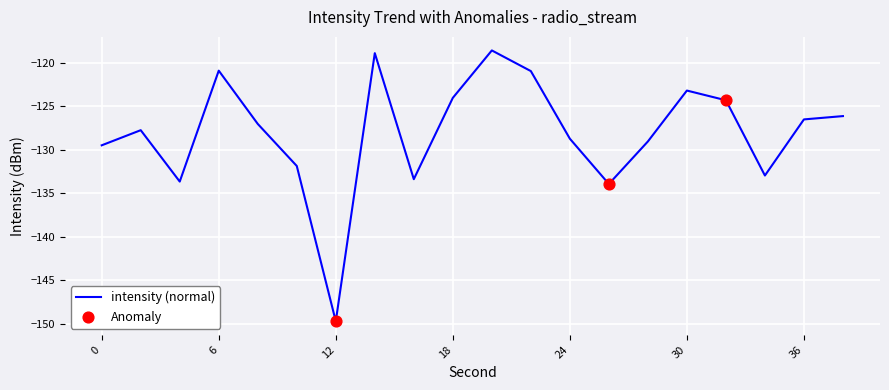

What is the greatest value displayed?

-118.6